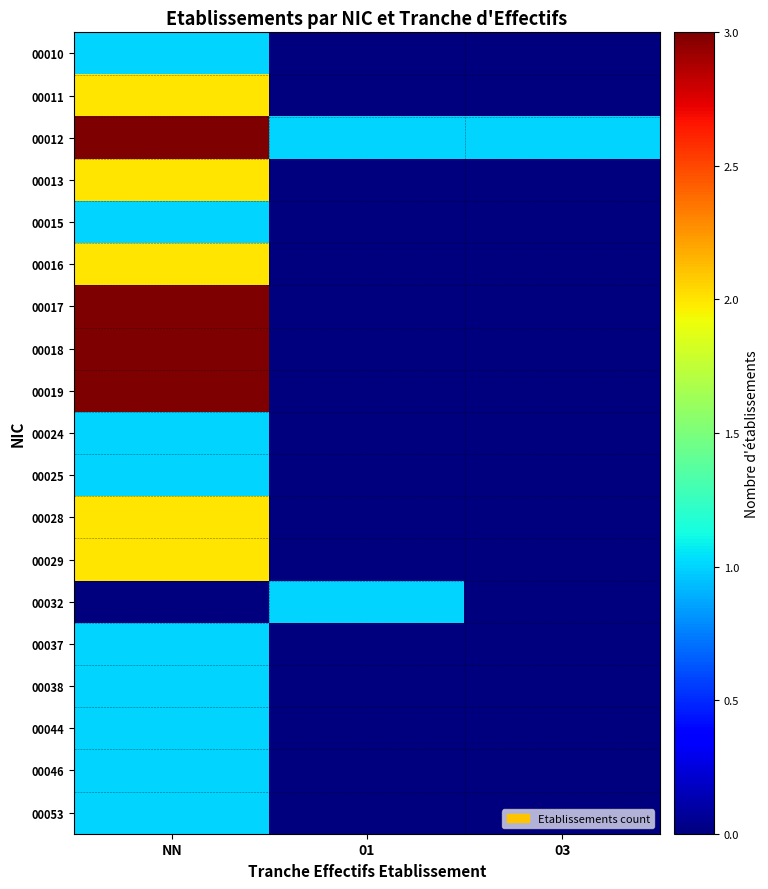

Reading left to right, list all the values displayed in this chart.

00010: NN=1	01=0	03=0
00011: NN=2	01=0	03=0
00012: NN=3	01=1	03=1
00013: NN=2	01=0	03=0
00015: NN=1	01=0	03=0
00016: NN=2	01=0	03=0
00017: NN=3	01=0	03=0
00018: NN=3	01=0	03=0
00019: NN=3	01=0	03=0
00024: NN=1	01=0	03=0
00025: NN=1	01=0	03=0
00028: NN=2	01=0	03=0
00029: NN=2	01=0	03=0
00032: NN=0	01=1	03=0
00037: NN=1	01=0	03=0
00038: NN=1	01=0	03=0
00044: NN=1	01=0	03=0
00046: NN=1	01=0	03=0
00053: NN=1	01=0	03=0